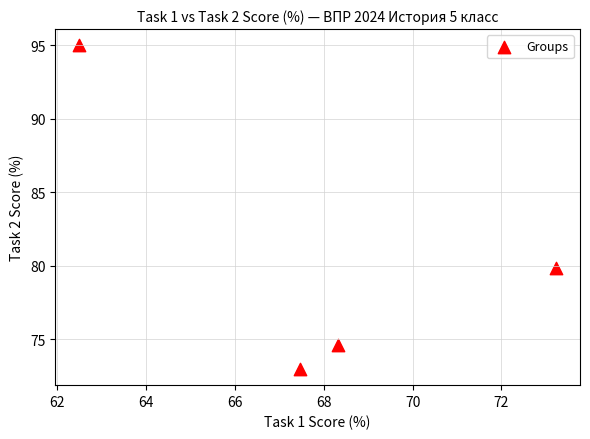

What Y value in the scatter plot is closest to 83?

79.9